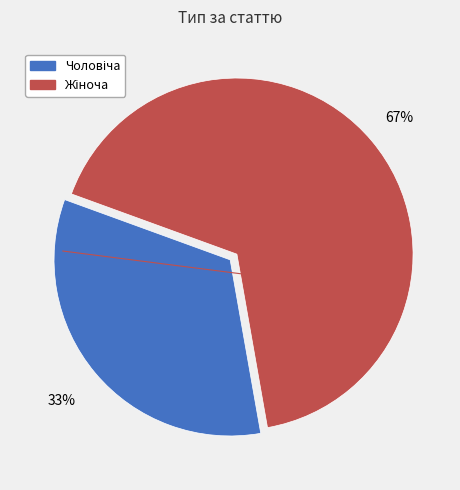

Is there a majority slice in this chart?

Yes